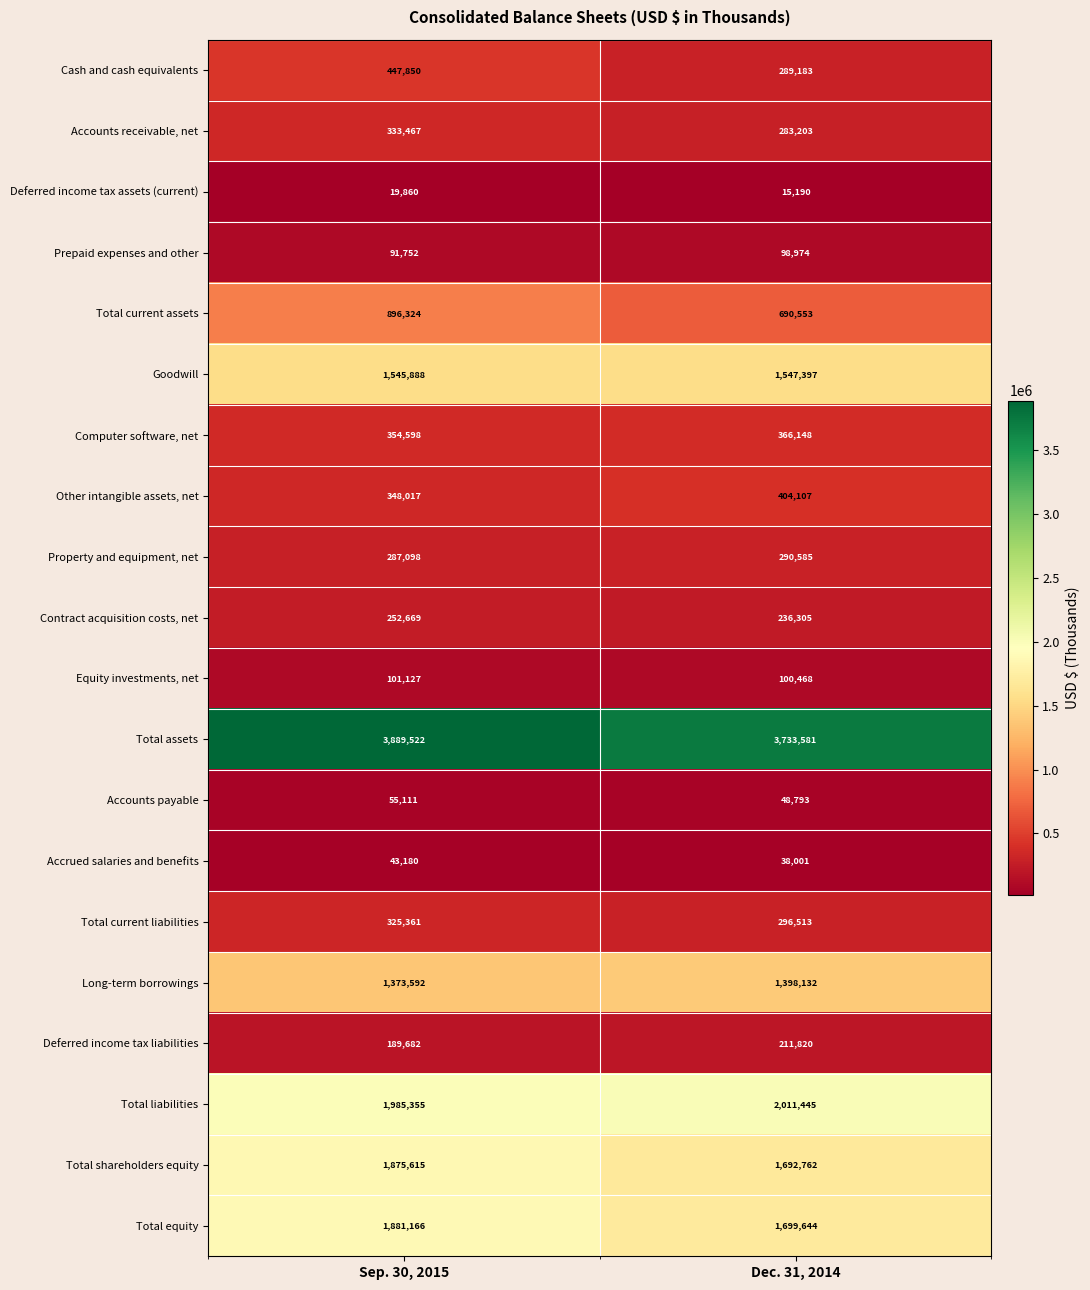

Is it true that Equity investments, net equals 100468 at Dec. 31, 2014?

True